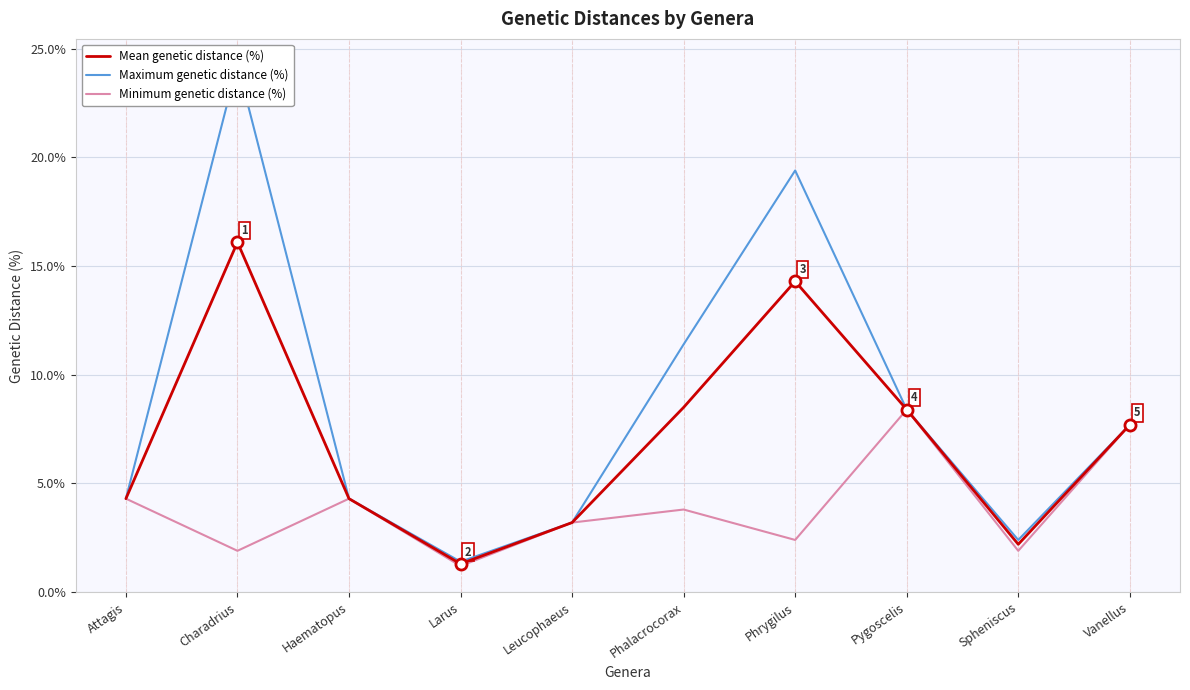

True or false: Minimum genetic distance (%) and Mean genetic distance (%) intersect in this chart.

False